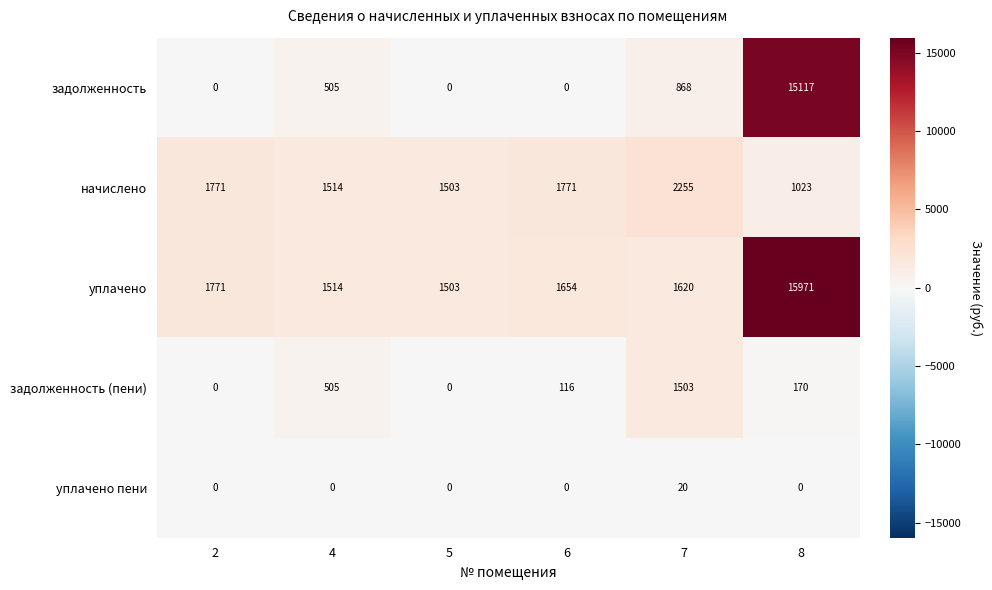

Rank the series by their maximum value, from lowest to highest.

уплачено пени, задолженность (пени), начислено, задолженность, уплачено